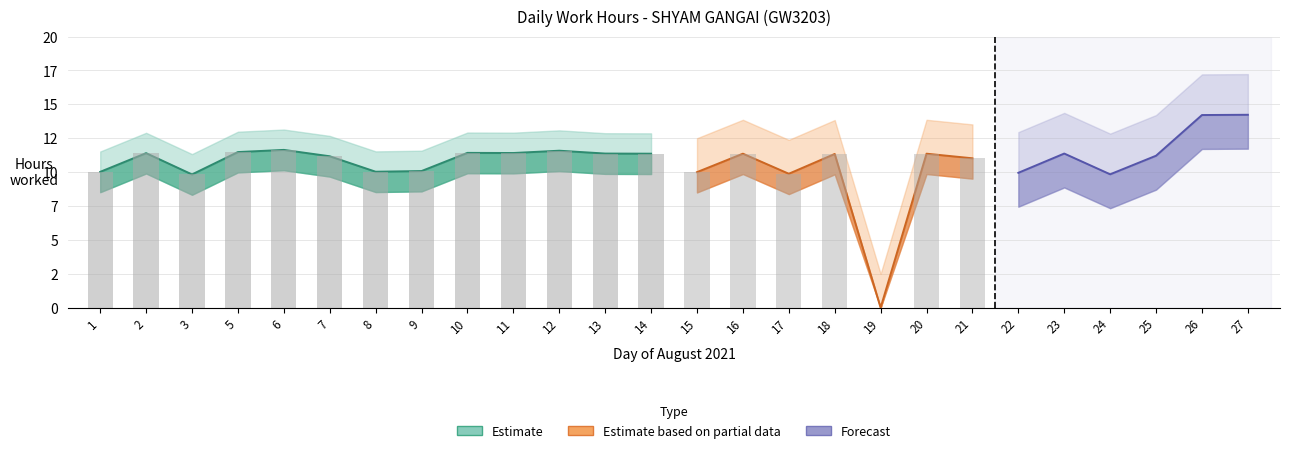

The value of Hours Worked at 1 is 6.3. True or false?

False